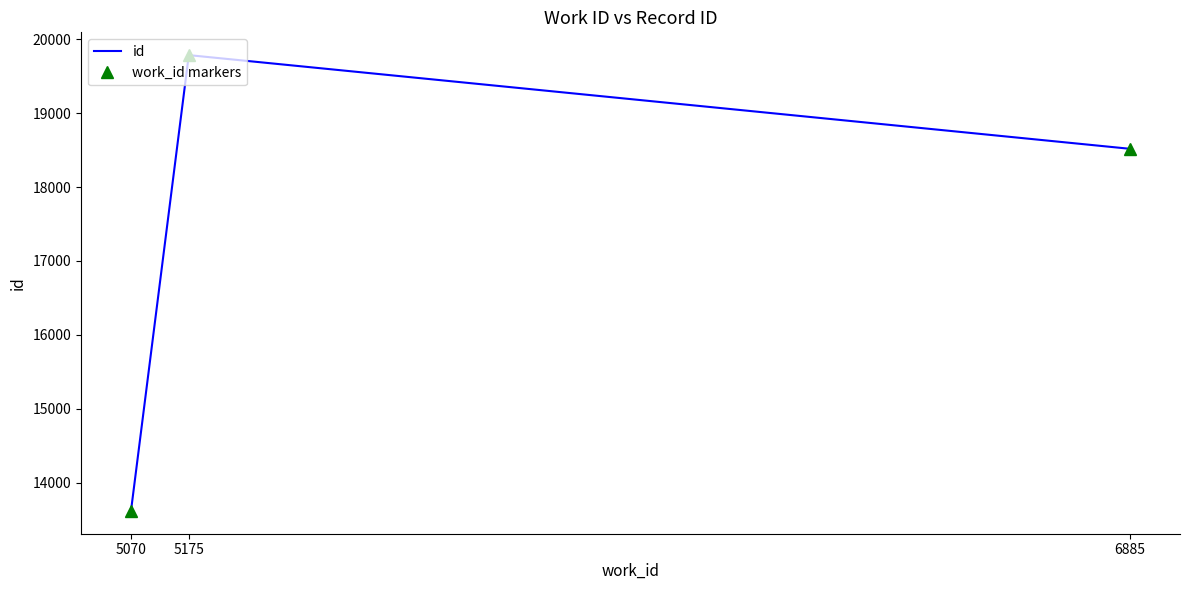

What is the minimum value shown in the chart?

13617